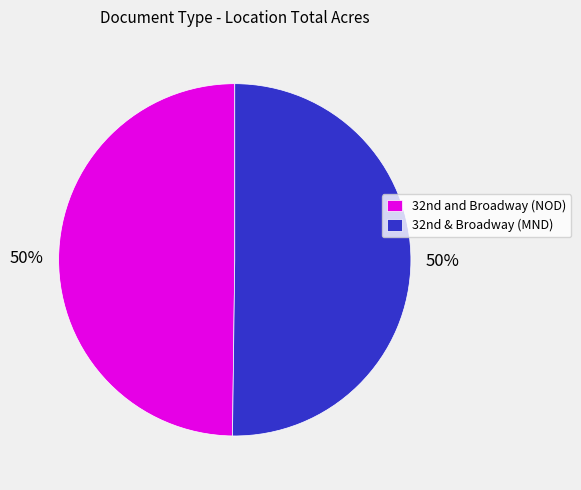

To the nearest percent, what is the average slice percentage?

50%